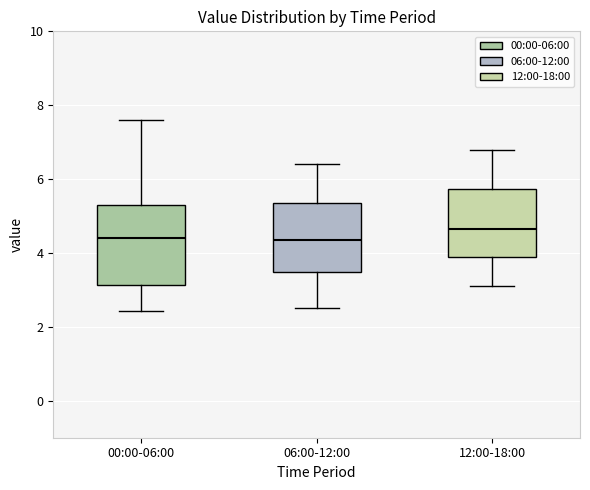

Where is the upper edge of the box for 12:00-18:00 on the y-axis? The values are not printed on the chart, so give them approximately, as read against the axis.

5.8